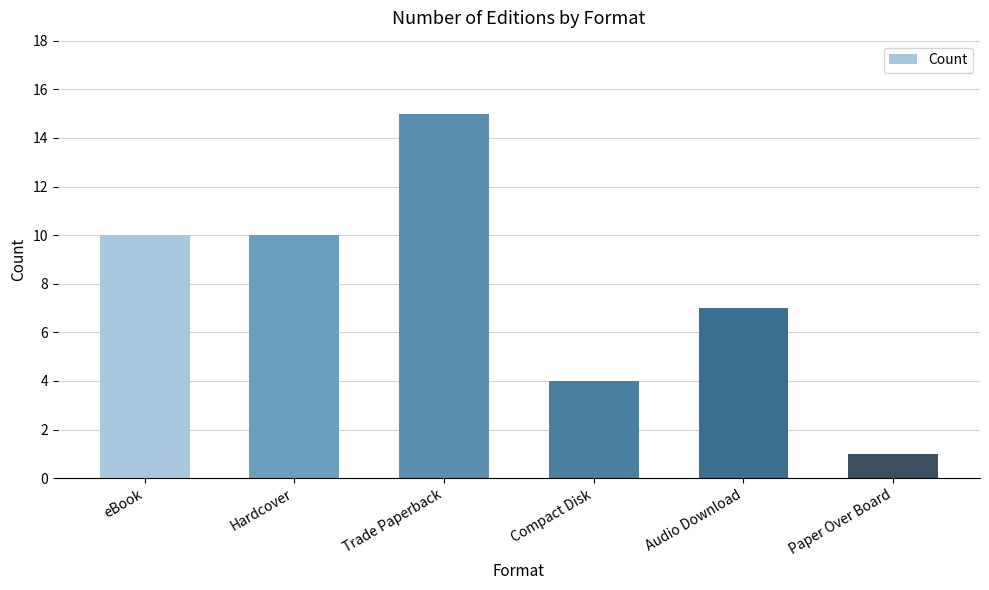

Is it true that the value at Trade Paperback is 15?

True